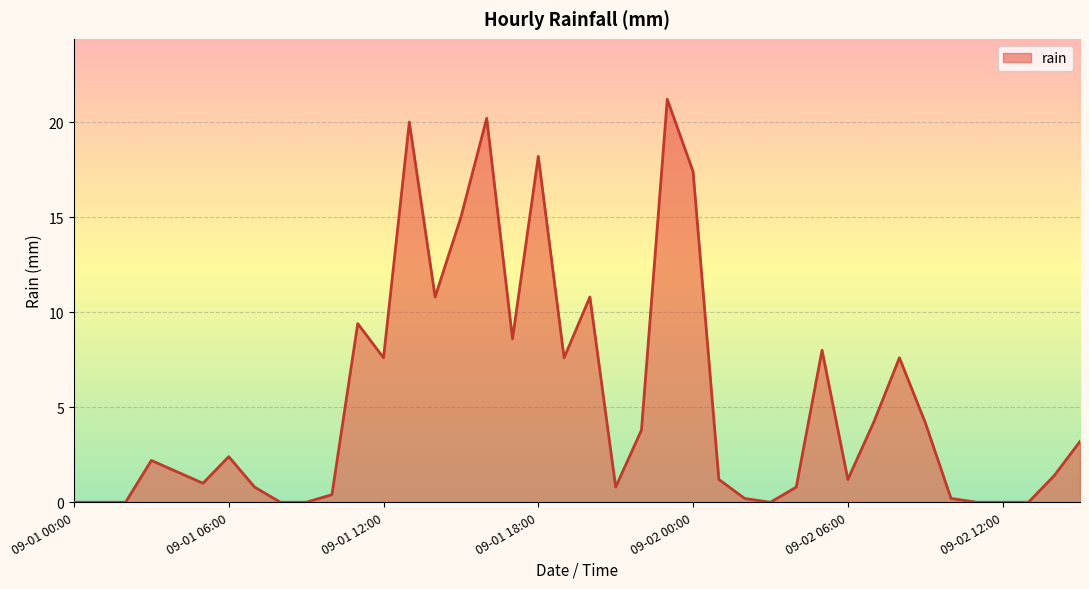

What is the greatest value displayed?

21.2